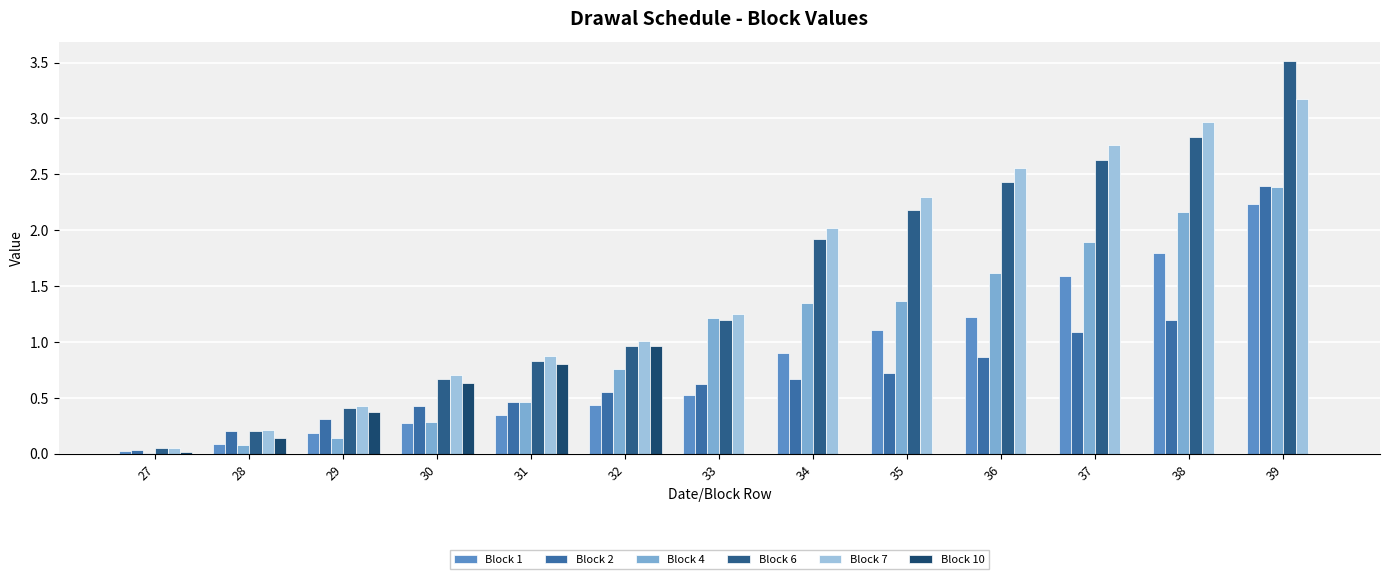

Count the number of categories in the chart.

13